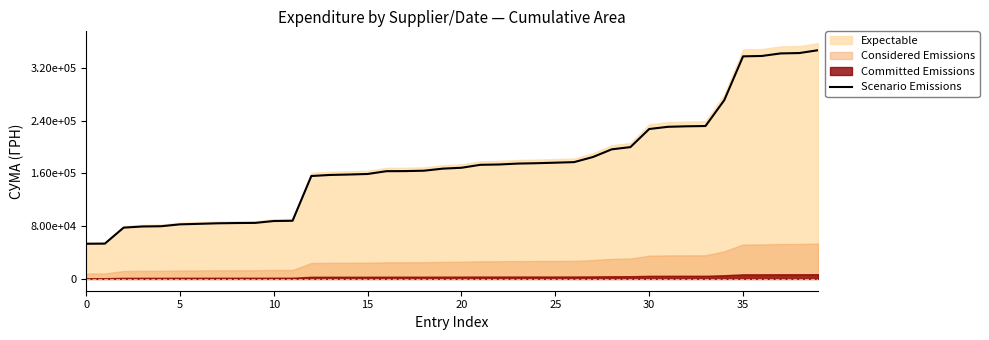

What is the label of the 37th point from the left?

36